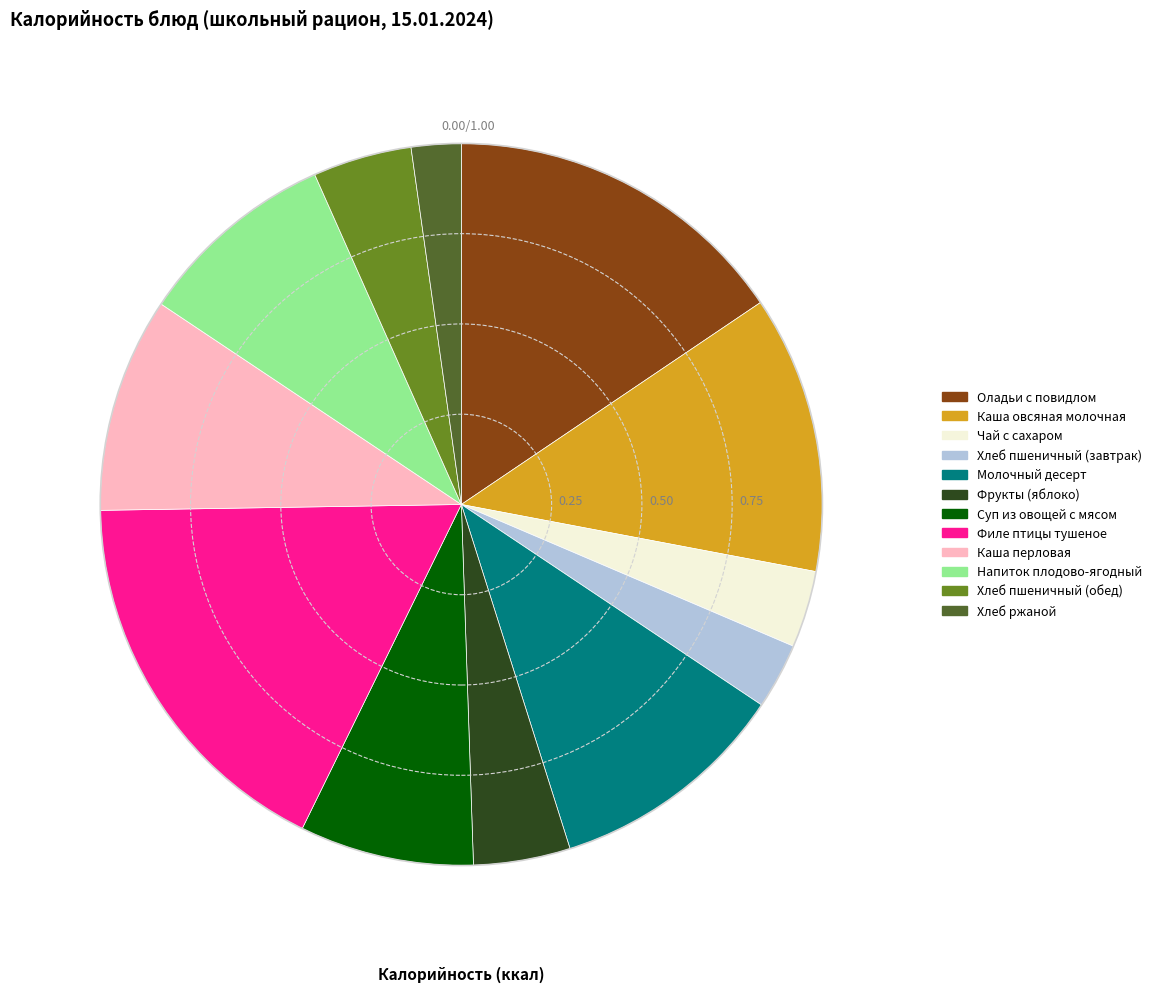

Is Хлеб пшеничный (завтрак) the majority of the pie?

No